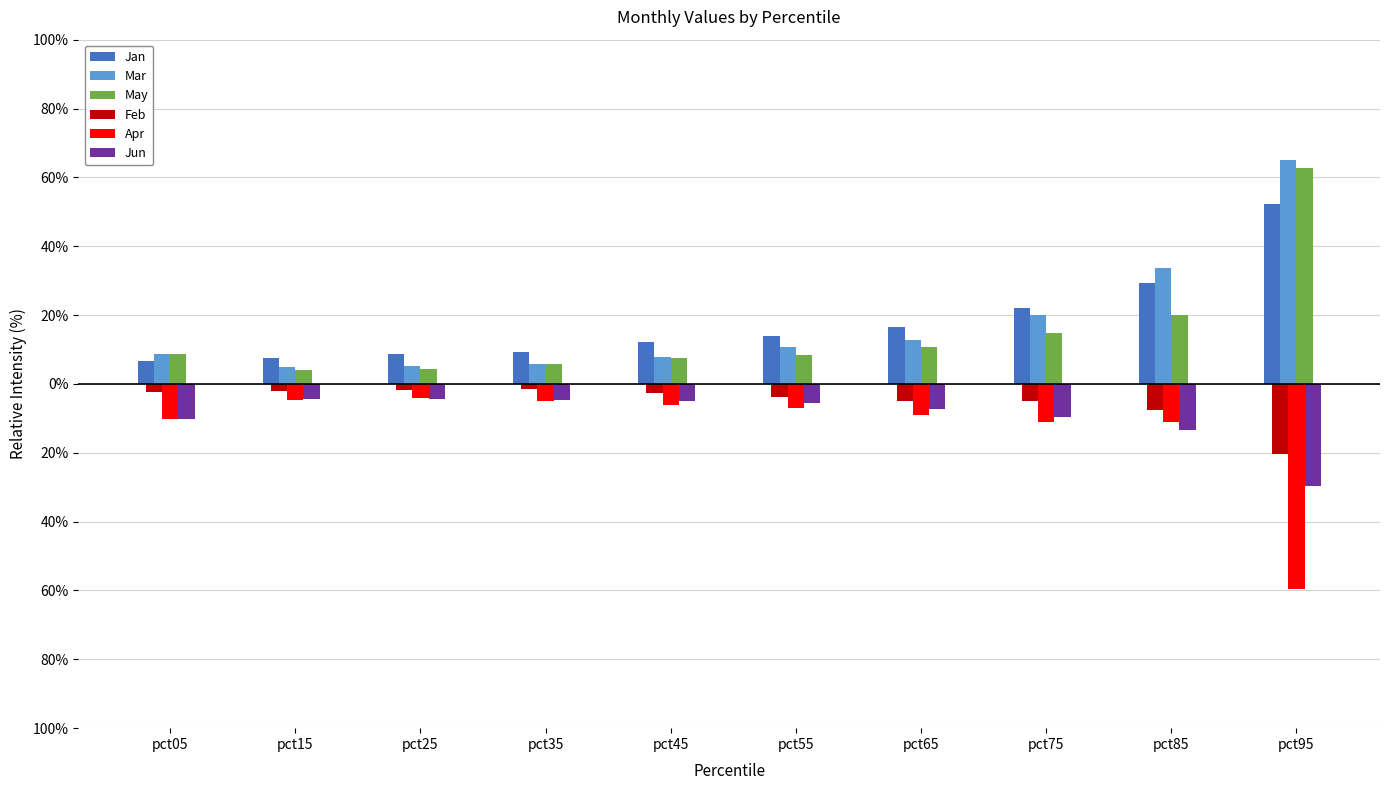

What are all the series names shown in the legend?

Jan, Mar, May, Feb, Apr, Jun